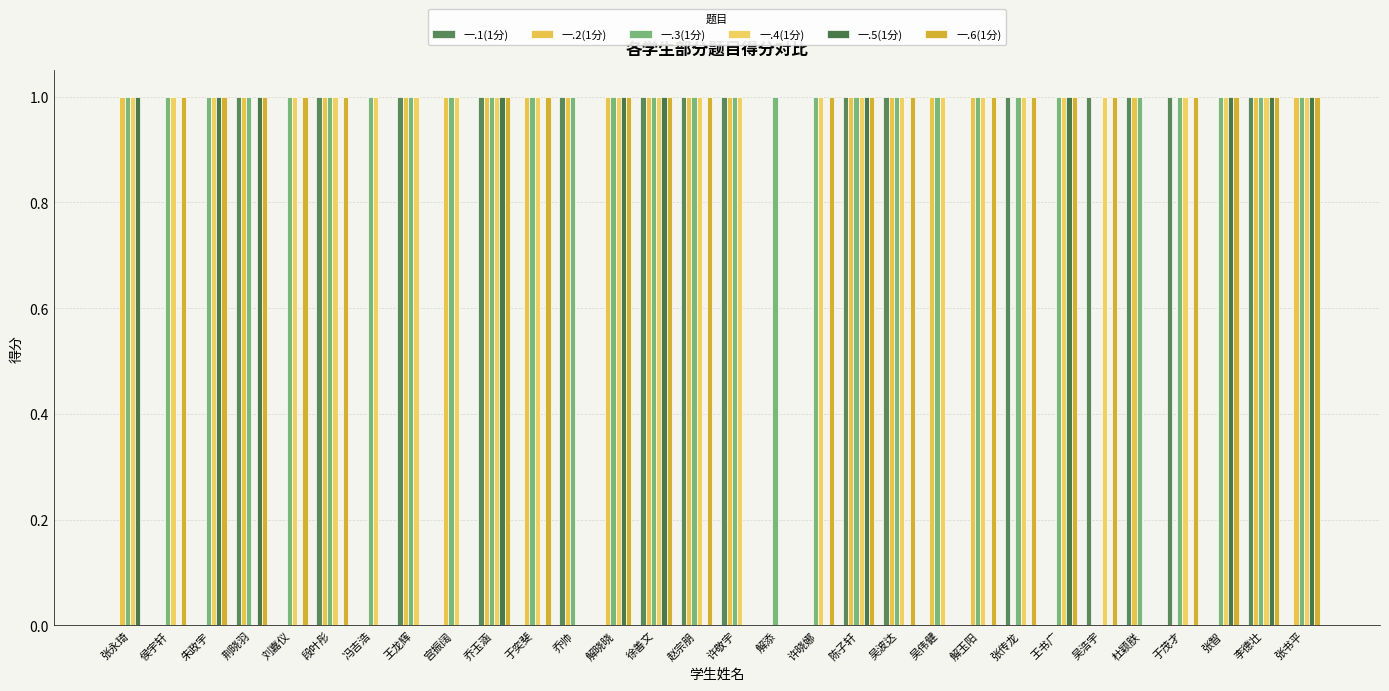

Reading right to left, extract all data points from this chart.

一.1(1分): 0	1	0	1	1	1	0	1	0	0	1	1	0	0	1	1	1	0	1	0	1	0	1	0	1	0	1	0	0	0
一.2(1分): 1	1	0	0	1	0	0	0	1	1	1	1	0	0	1	1	1	1	1	1	1	1	1	0	1	0	1	0	0	1
一.3(1分): 1	1	1	1	1	0	1	1	1	1	1	1	1	1	1	1	1	1	1	1	1	1	1	1	1	1	1	1	1	1
一.4(1分): 1	1	1	1	0	1	1	1	1	1	1	1	1	0	1	1	1	1	0	1	1	1	1	1	1	1	0	1	1	1
一.5(1分): 1	1	1	0	0	0	1	0	0	0	0	1	0	0	0	0	1	1	0	0	1	0	0	0	0	0	1	1	0	1
一.6(1分): 1	1	1	1	0	1	1	1	1	0	1	1	1	0	0	1	1	1	0	1	1	0	0	0	1	1	1	1	1	0